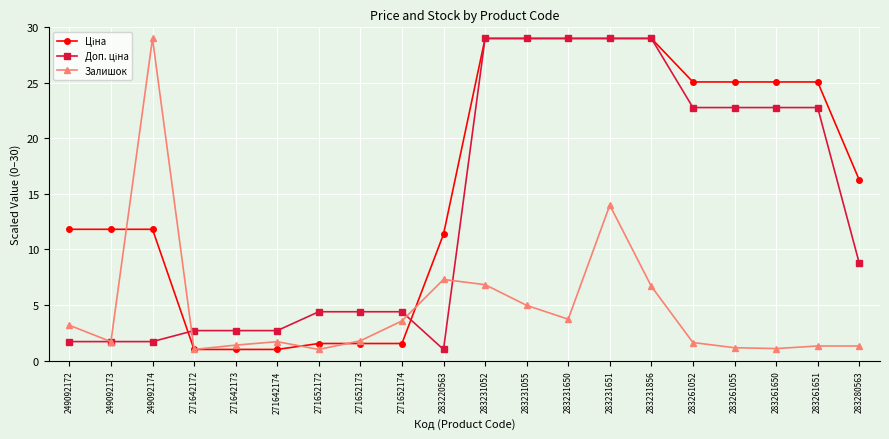

Which category has the highest value in the Залишок series?

249092174